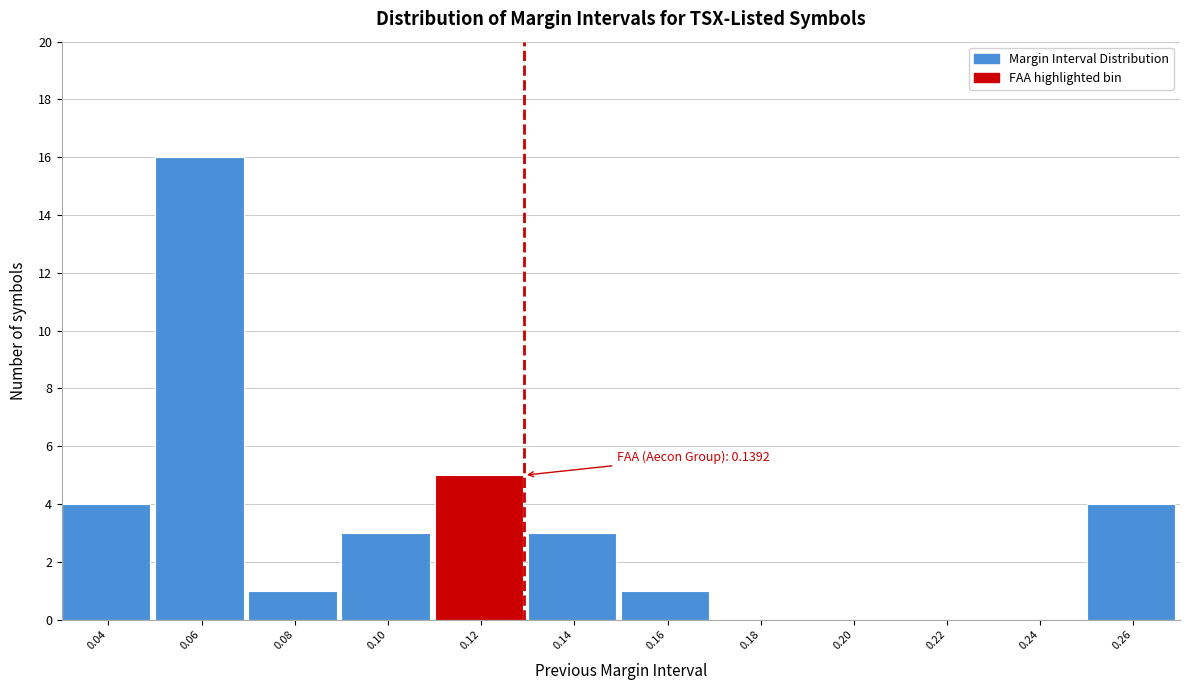

Reading left to right, transcribe all the data shown in this chart.

0.04=4	0.06=16	0.08=1	0.10=3	0.12=5	0.14=3	0.16=1	0.18=0	0.20=0	0.22=0	0.24=0	0.26=4